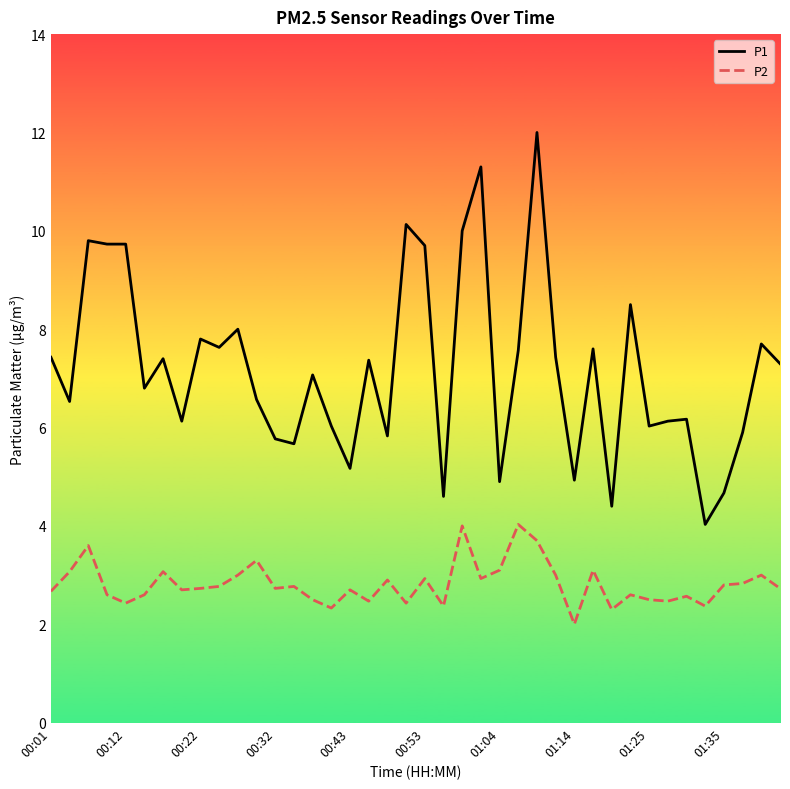

True or false: P1 and P2 intersect in this chart.

False